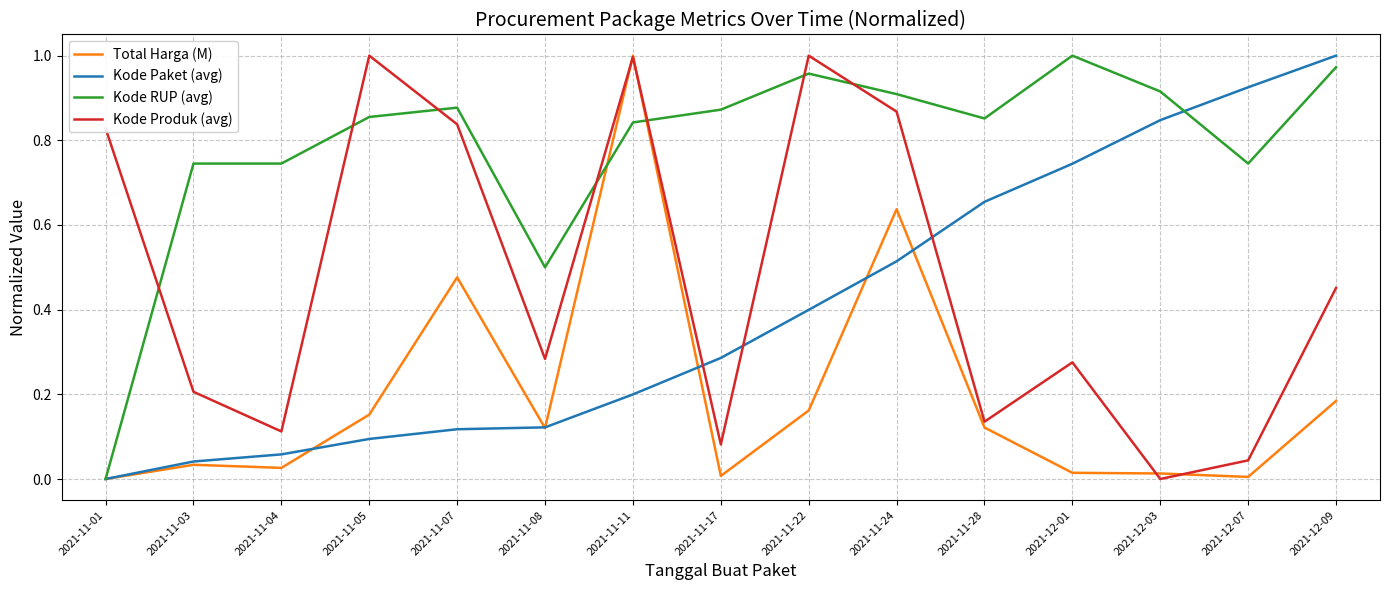

Between 2021-11-05 and 2021-11-17, which series saw the biggest shift?

Kode Produk (avg)